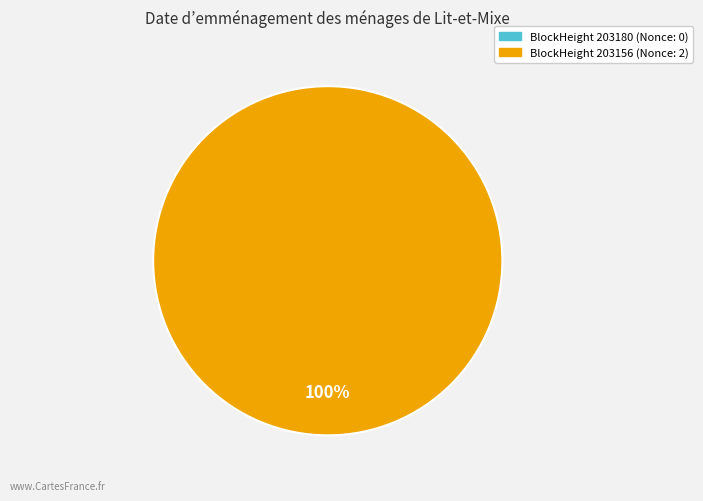

True or false: 203156 accounts for 100% of the total.

True